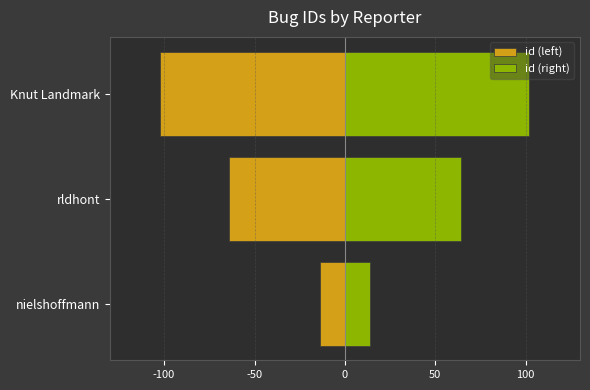

Reading left to right, extract all data points from this chart.

id (left): -14	-64	-102
id (right): 14	64	102